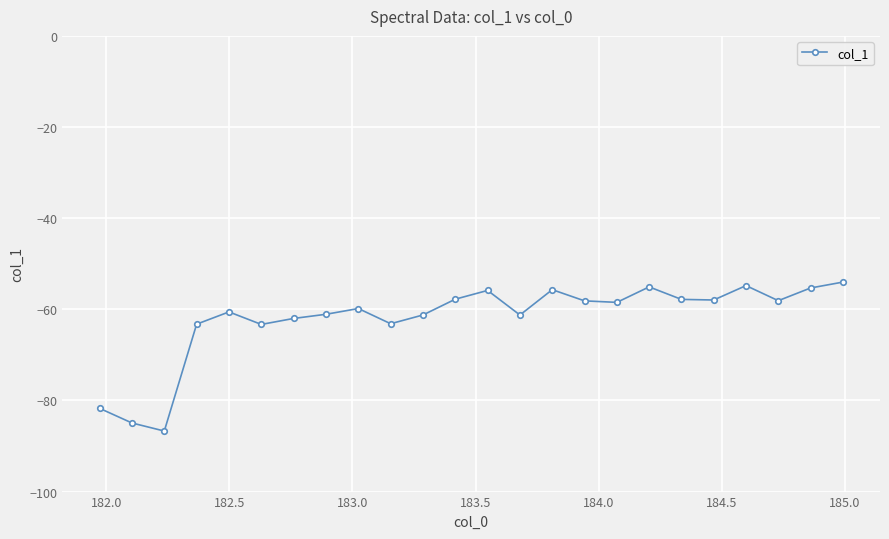

What is the value of the 22nd point from the left?

-58.1